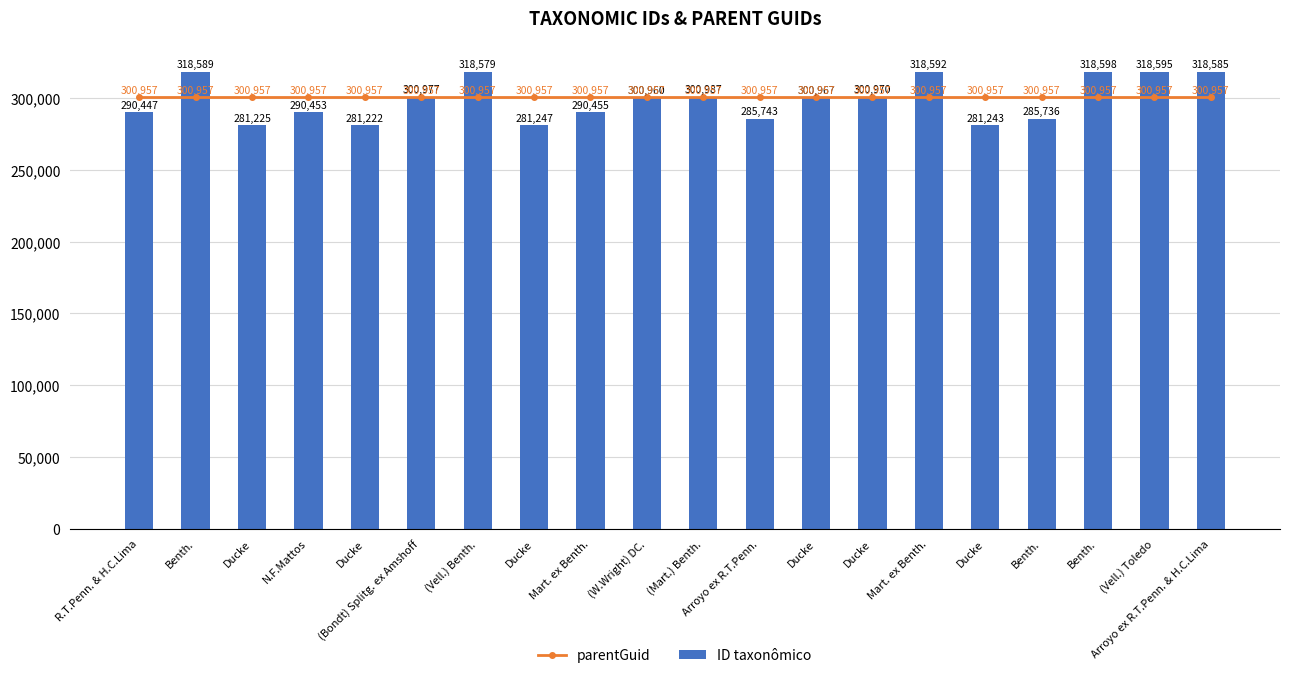

At how many categories does at least one series exceed 291699?

20